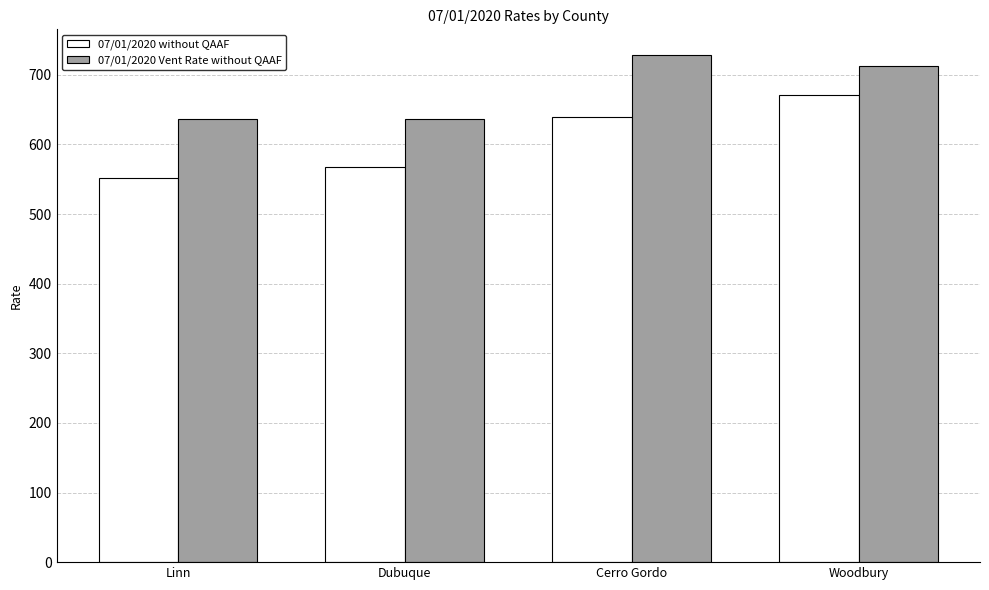

How many values in the 07/01/2020 without QAAF series are below 639?

2